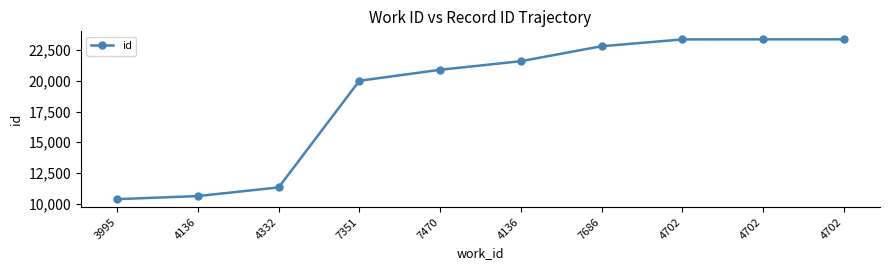

How many values are below 21598?

5